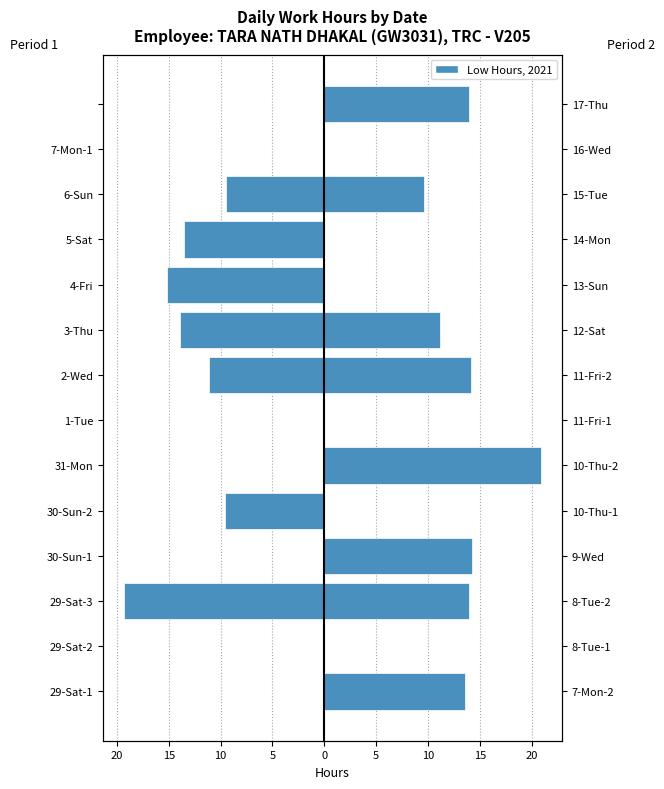

How many bars are there in total?

28